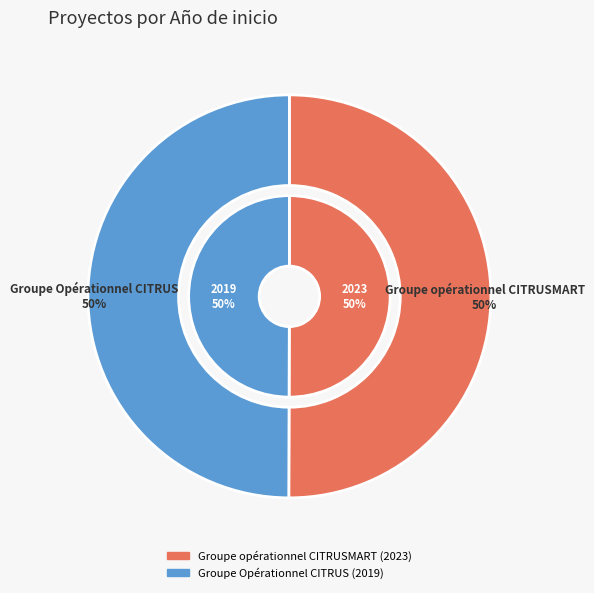

To the nearest percent, what is the average slice percentage?

50%